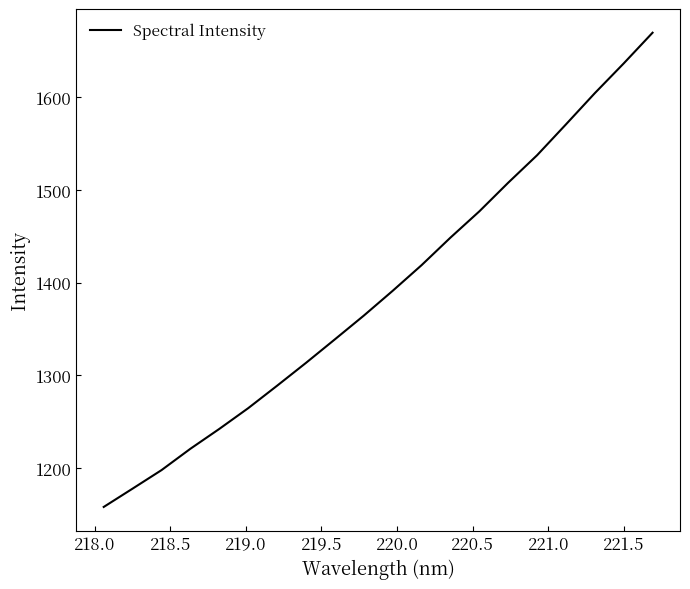

What is the greatest value displayed?

1669.7